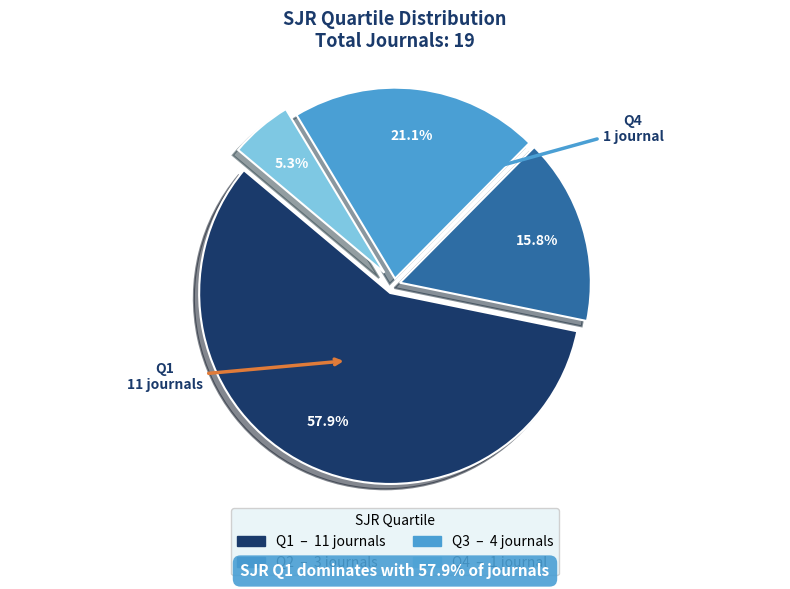

Which category has the biggest portion of the pie?

Q1